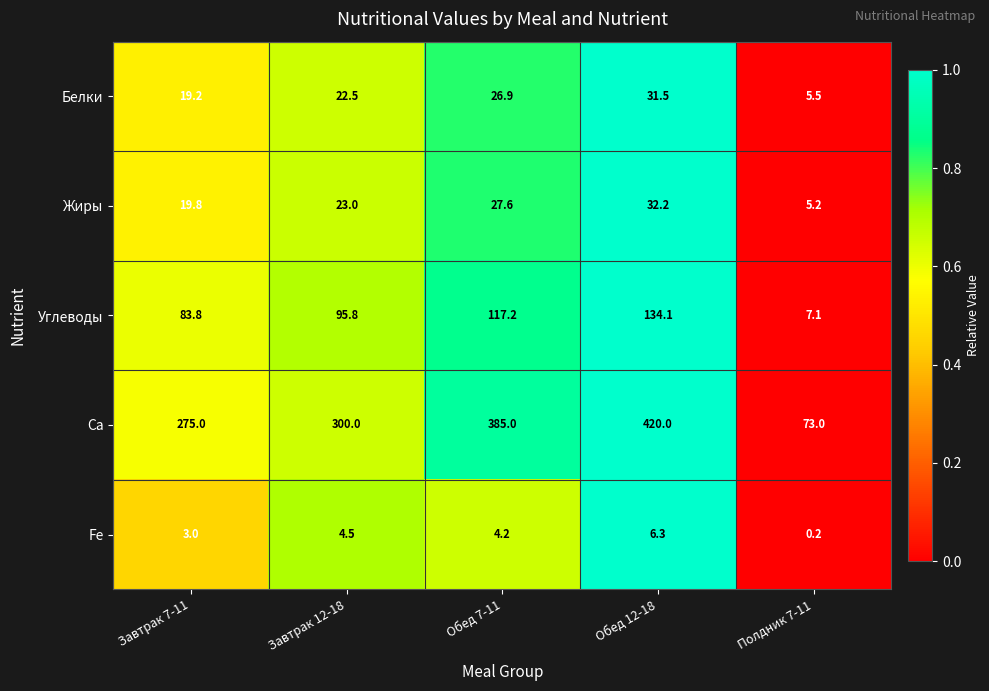

What is the approximate value of Углеводы at Обед 12-18?

134.1